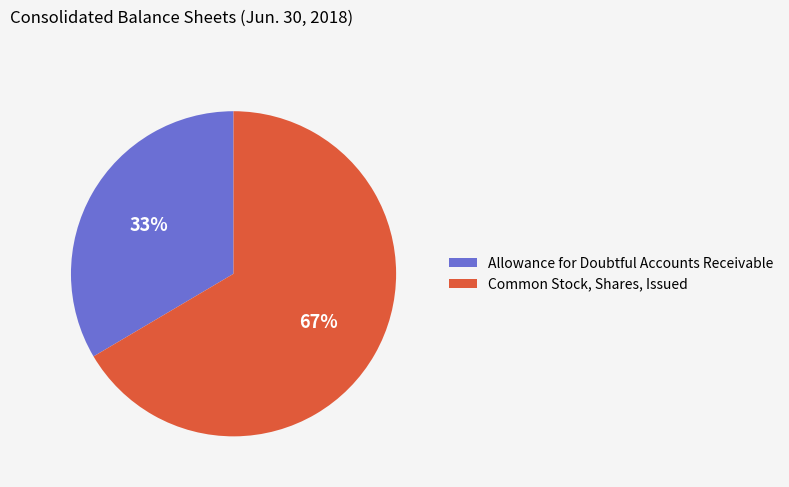

Is it true that Common Stock, Shares, Issued is 67% of the pie?

True